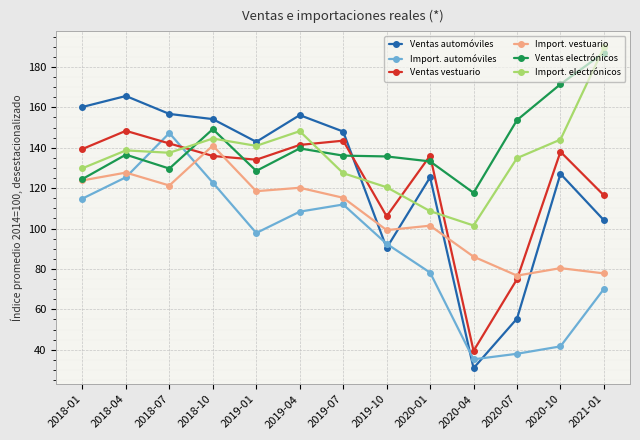

The Ventas electrónicos series shows 205.5 at 2018-01. True or false?

False